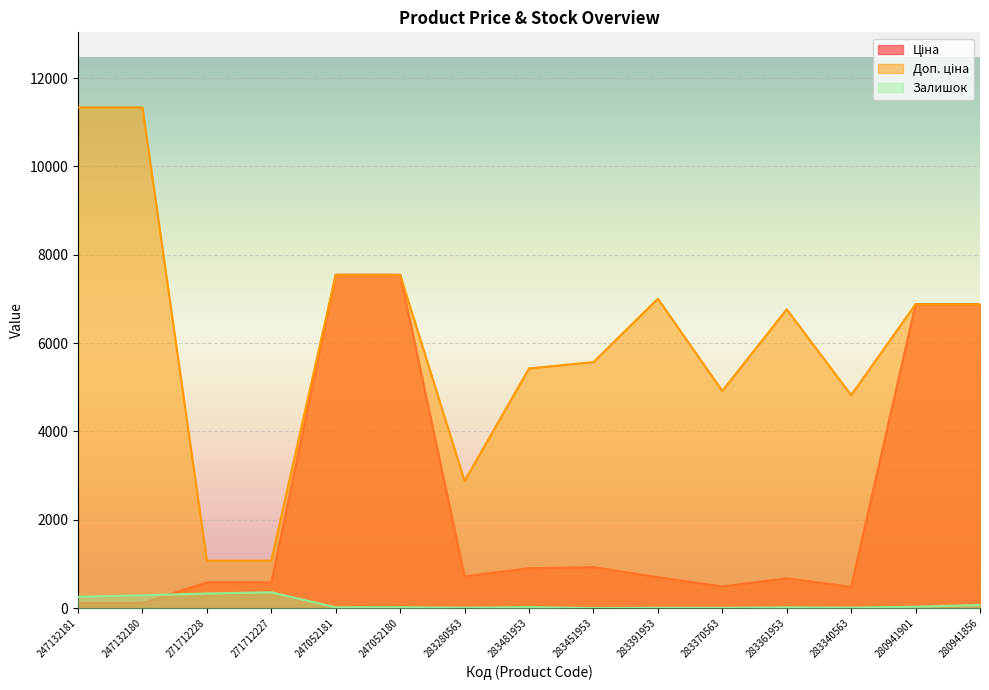

At which category is the sum across all series the highest?

247052180